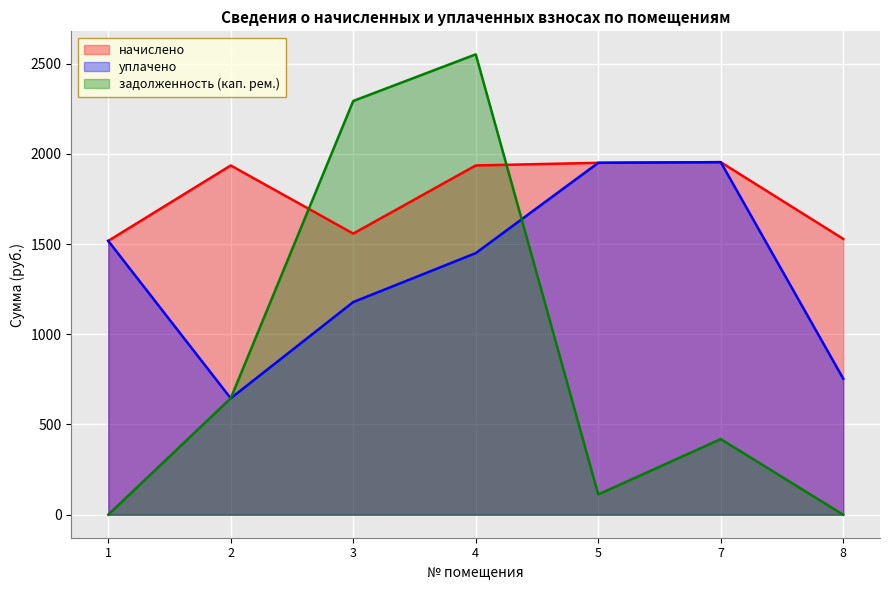

Read the задолженность (кап. рем.) value at 3.

2293.1